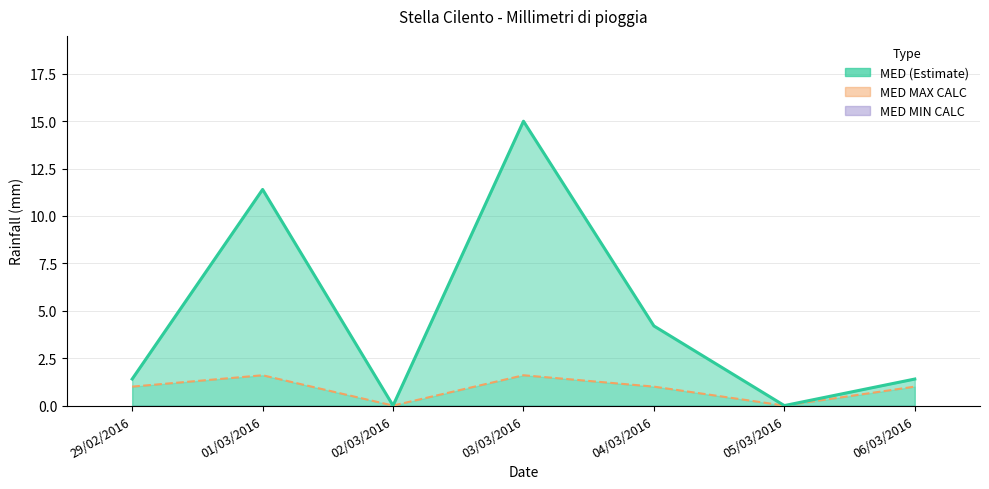

Reading left to right, transcribe all the data shown in this chart.

MED: 1.4	11.4	0.0	15.0	4.2	0.0	1.4
MED MAX CALC: 1.0	1.6	0.0	1.6	1.0	0.0	1.0